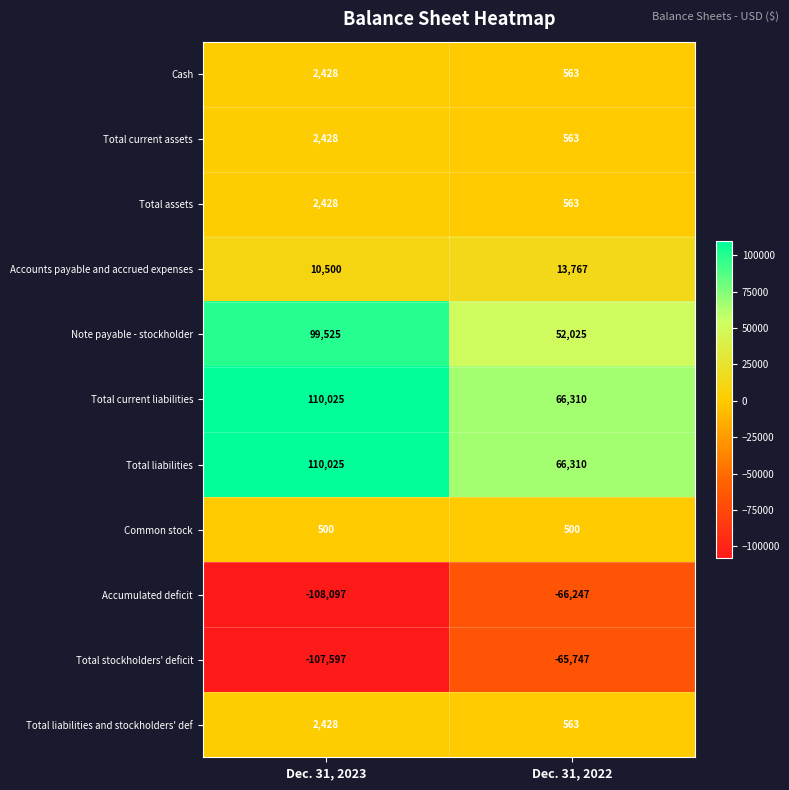

What value does the Total liabilities series have at Dec. 31, 2022, to the nearest 50?

66300